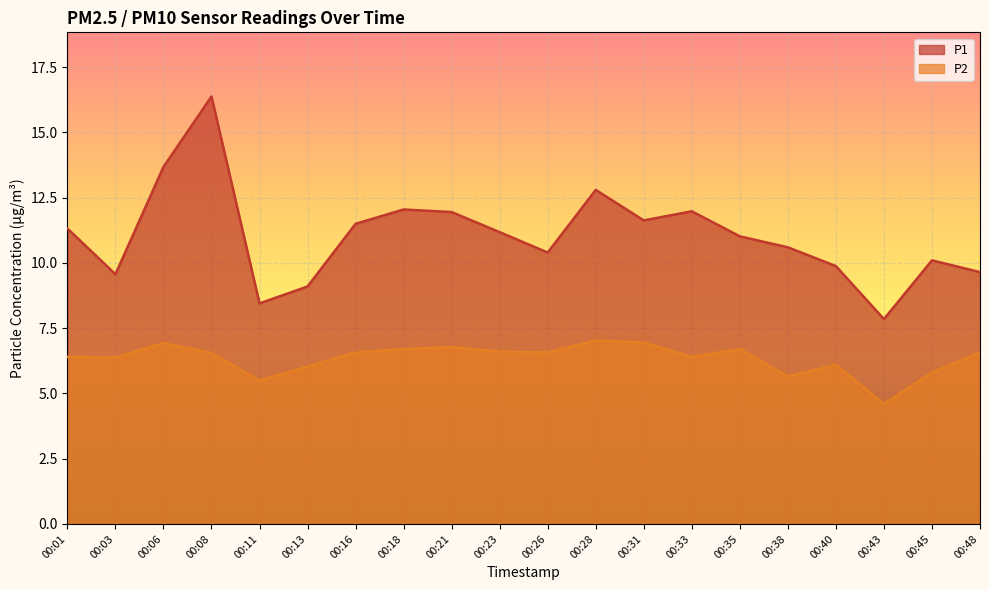

Rank the series by their maximum value, from lowest to highest.

P2, P1